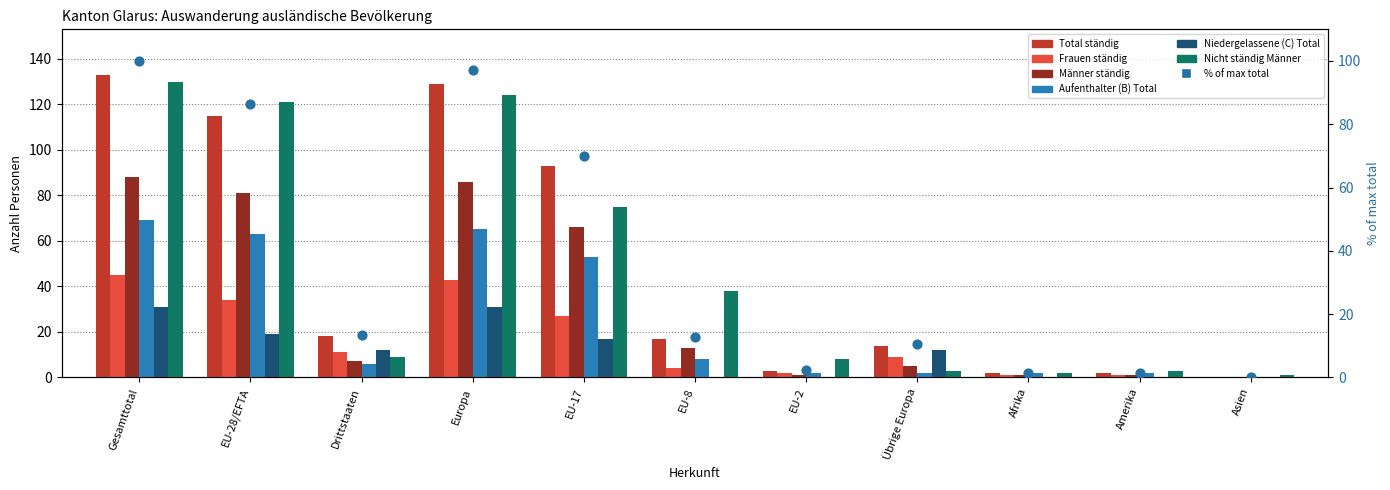

Is the value of Aufenthalter (B) Total at Afrika greater than the value of Nicht ständig Männer at Europa?

No